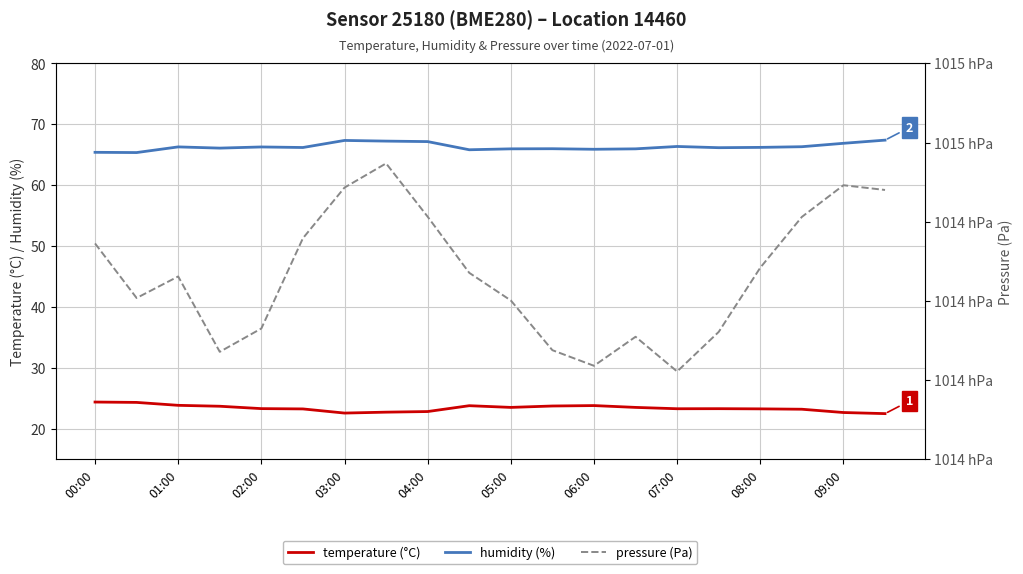

True or false: pressure (Pa) and temperature (°C) cross at least once.

False